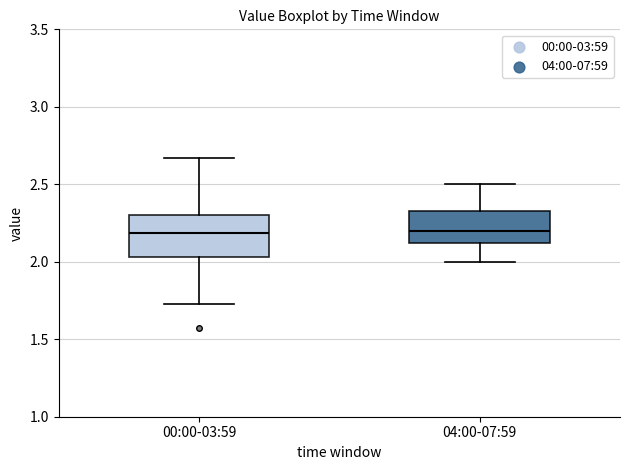

Where does the median line of the box for 04:00-07:59 sit on the y-axis? The values are not printed on the chart, so give them approximately, as read against the axis.

2.20